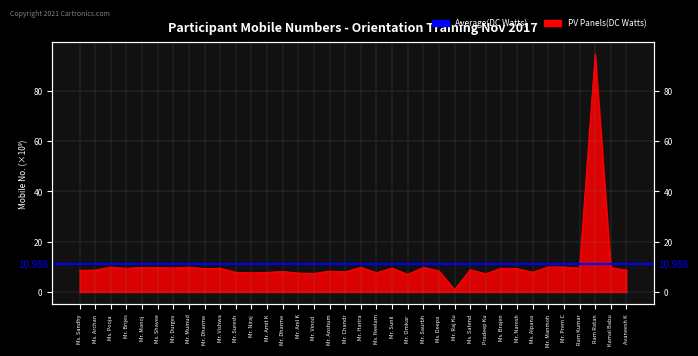

How many data points are above 9?

18